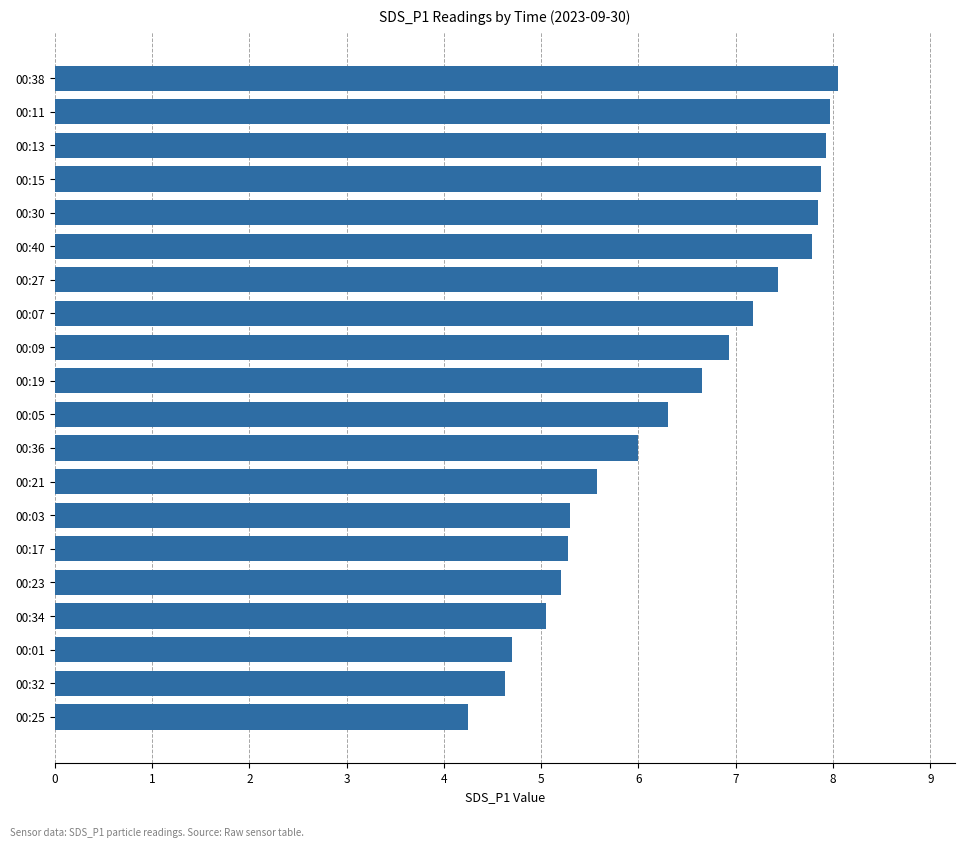

Is it true that the value at 00:07 is 2.3?

False